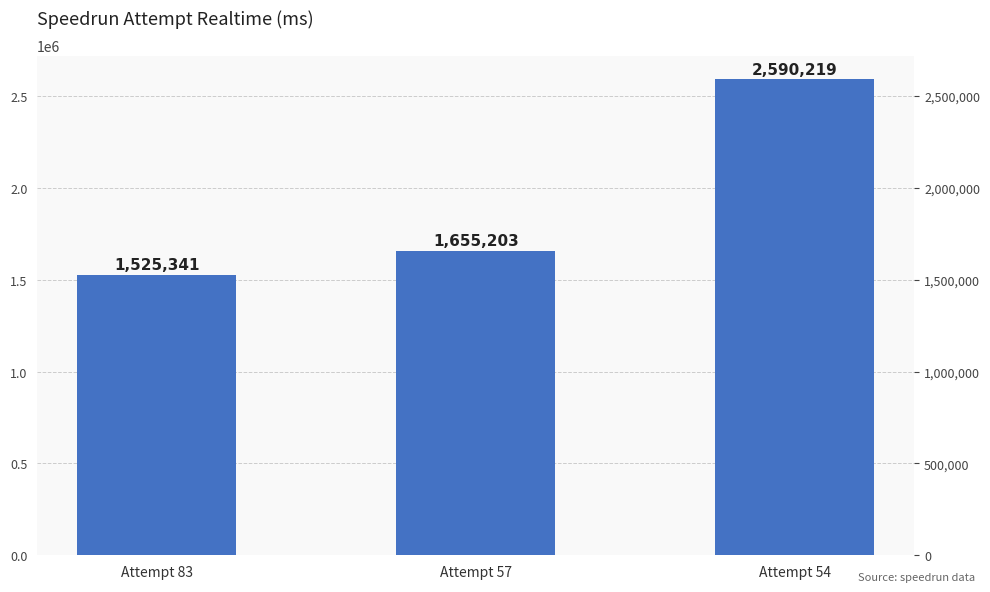

What is the minimum value shown in the chart?

1525341